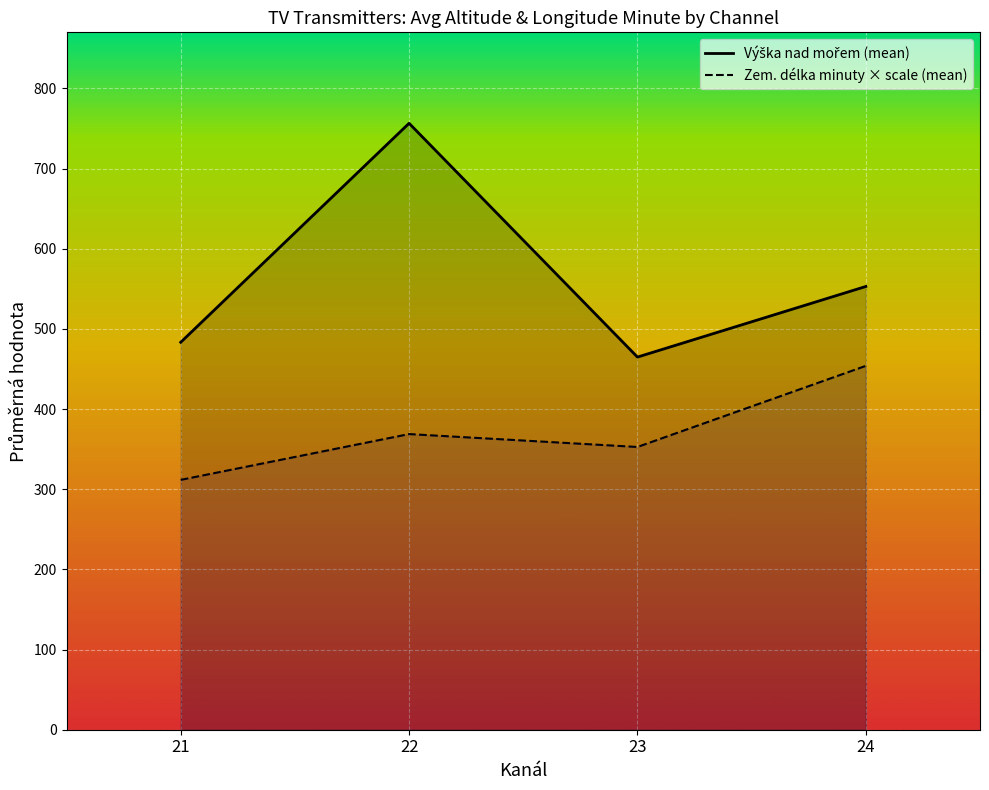

Is it true that Výška nad mořem (mean) equals 847.7 at 24?

False